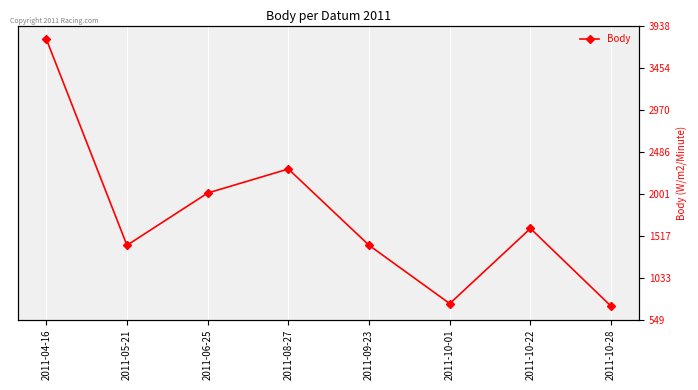

What is the difference between the second highest and minimum values?

1582